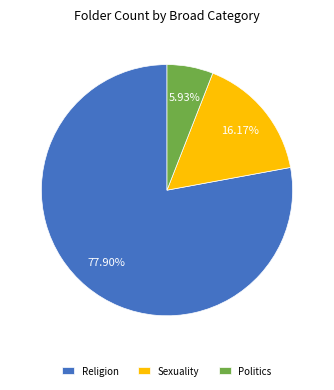

How many segments does this pie chart have?

3